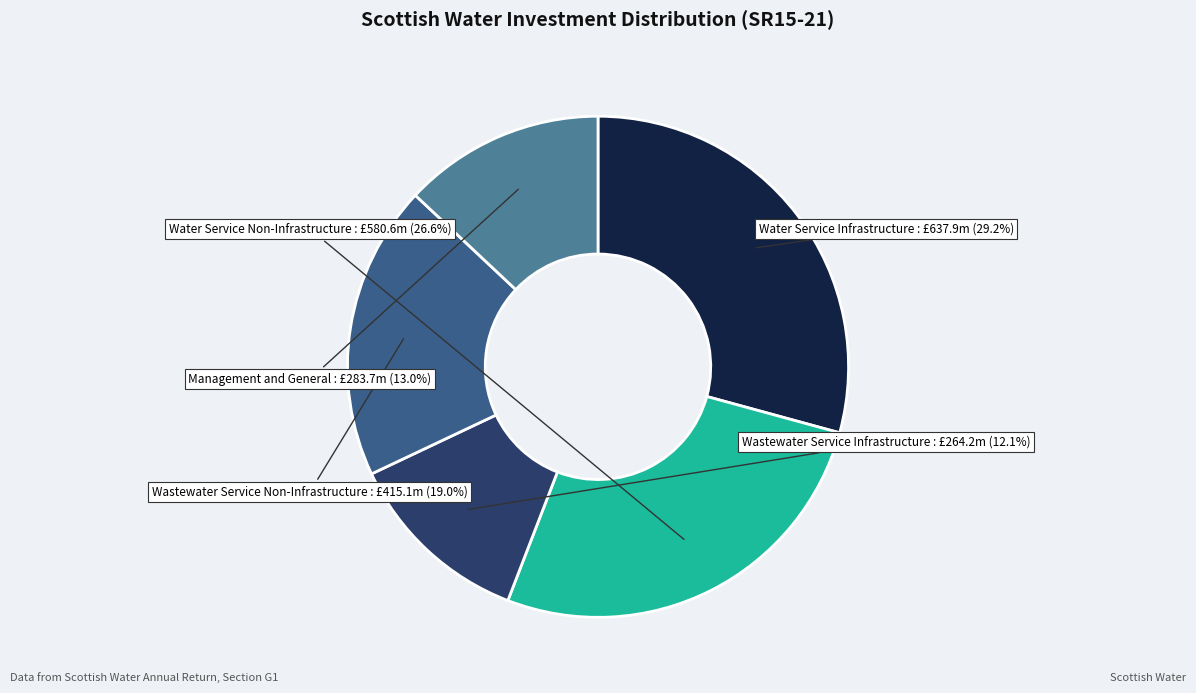

Does any single category account for the majority?

No